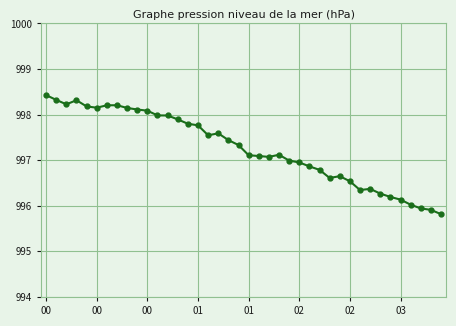

What is the difference between the second highest and second lowest values?

2.4